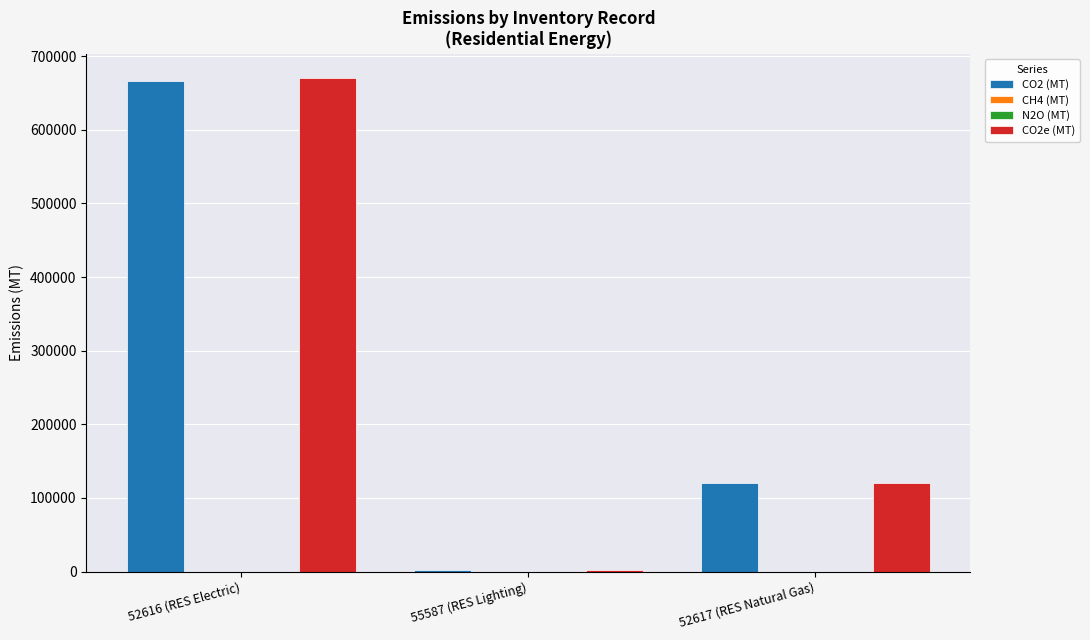

What is the maximum value for CO2 (MT)?

665463.4